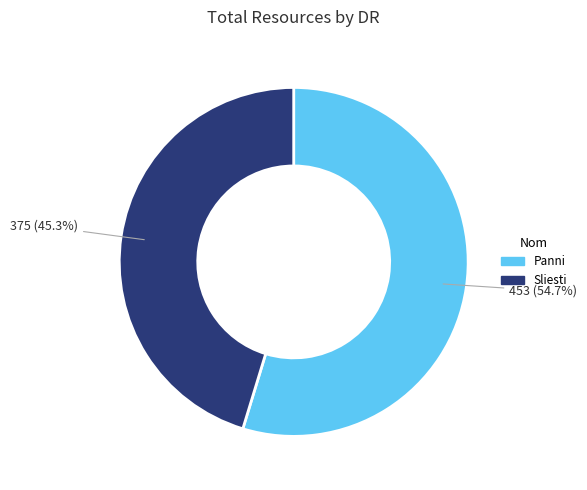

To the nearest percent, what portion does Panni represent?

55%